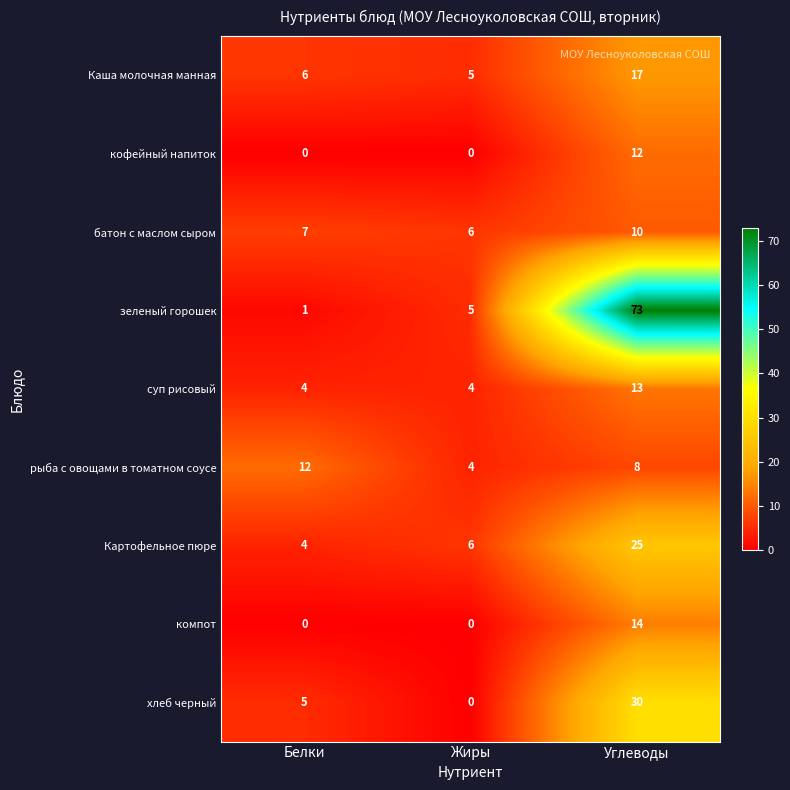

Reading right to left, extract all data points from this chart.

Каша молочная манная: Углеводы=17	Жиры=5	Белки=6
кофейный напиток: Углеводы=12	Жиры=0	Белки=0
батон с маслом сыром: Углеводы=10	Жиры=6	Белки=7
зеленый горошек: Углеводы=73	Жиры=5	Белки=1
суп рисовый: Углеводы=13	Жиры=4	Белки=4
рыба с овощами в томатном соусе: Углеводы=8	Жиры=4	Белки=12
Картофельное пюре: Углеводы=25	Жиры=6	Белки=4
компот: Углеводы=14	Жиры=0	Белки=0
хлеб черный: Углеводы=30	Жиры=0	Белки=5